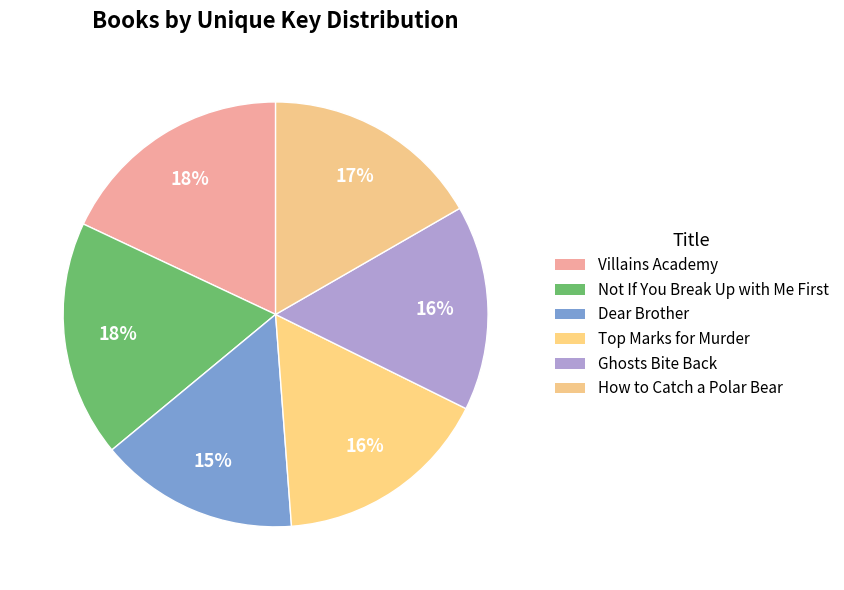

To the nearest percent, what is the difference between the largest and smallest slice percentages?

3%